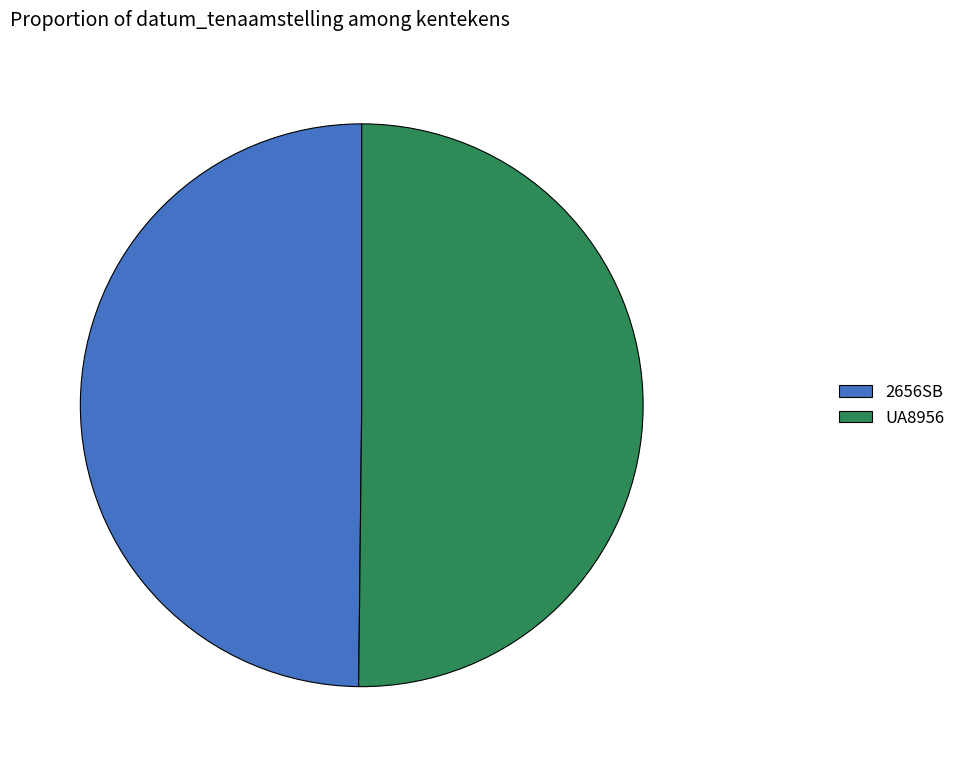

Approximately how many times larger is the value at UA8956 compared to 2656SB?

1.0